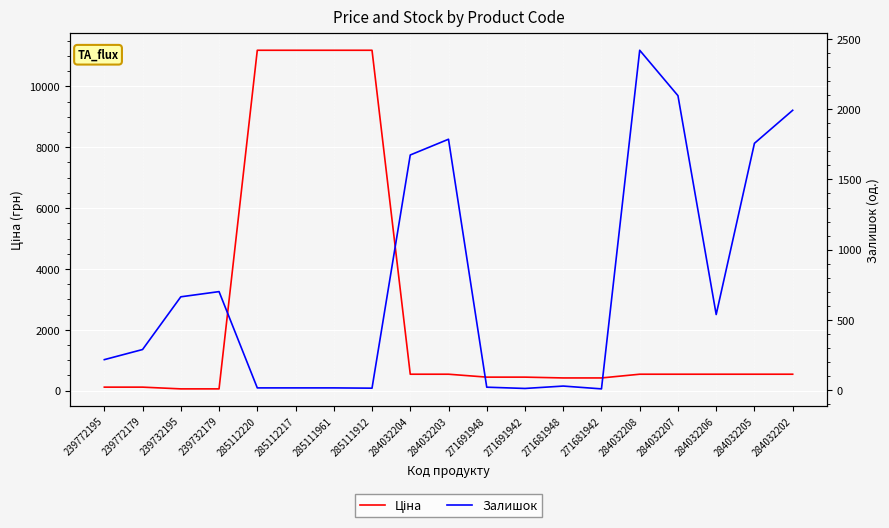

Reading left to right, what are all the values shown in this chart?

Ціна: 239772195=114.1	239772179=114.1	239732195=57.0	239732179=57.0	285112220=11188.2	285112217=11188.2	285111961=11188.2	285111912=11188.2	284032204=539.0	284032203=539.0	271691948=443.1	271691942=443.1	271681948=416.6	271681942=416.6	284032208=539.0	284032207=539.0	284032206=539.0	284032205=539.0	284032202=539.0
Залишок: 239772195=218.0	239772179=290.0	239732195=665.0	239732179=702.0	285112220=17.0	285112217=17.0	285111961=17.0	285111912=15.0	284032204=1674.0	284032203=1786.0	271691948=22.0	271691942=13.0	271681948=30.0	271681942=10.0	284032208=2419.0	284032207=2096.0	284032206=539.0	284032205=1757.0	284032202=1992.0